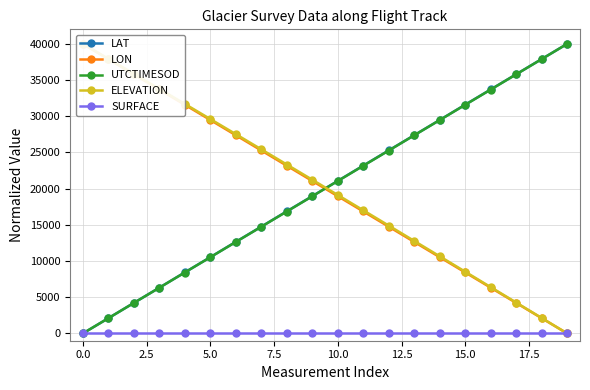

How many positive values does the UTCTIMESOD series have?

19